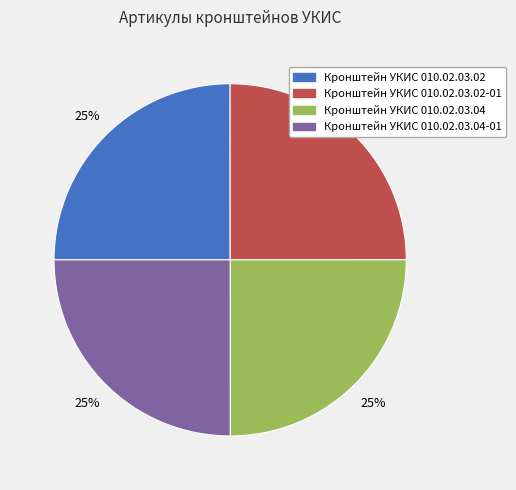

How many segments does this pie chart have?

4